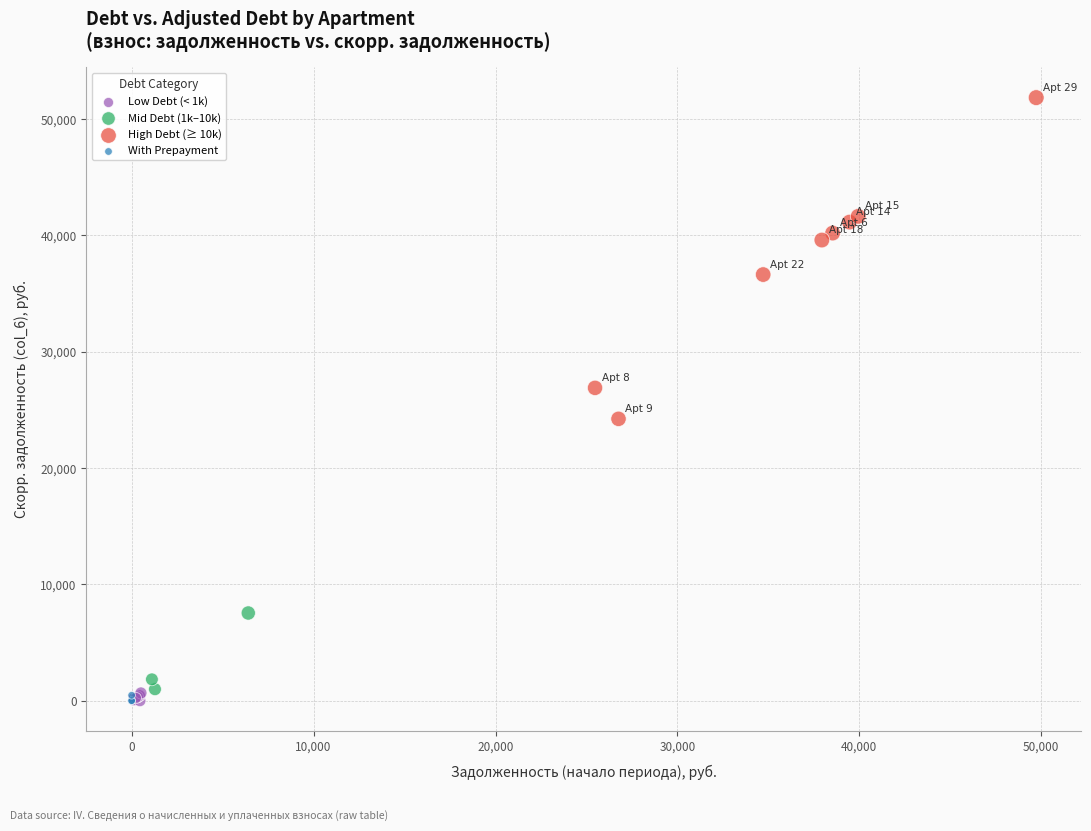

Which series has the largest Y range (max minus min)?

High Debt (≥ 10k)